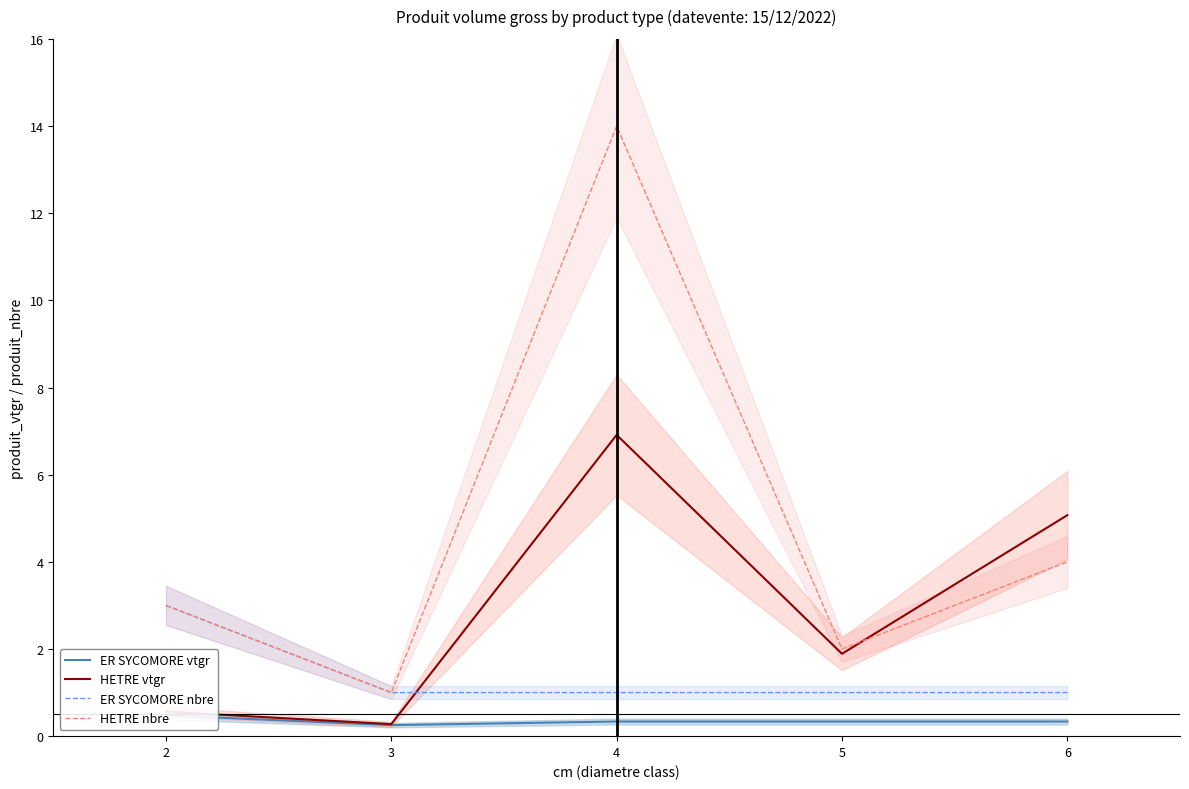

At 6, list the series in order from largest to smallest.

HETRE vtgr, HETRE nbre, ER SYCOMORE nbre, ER SYCOMORE vtgr